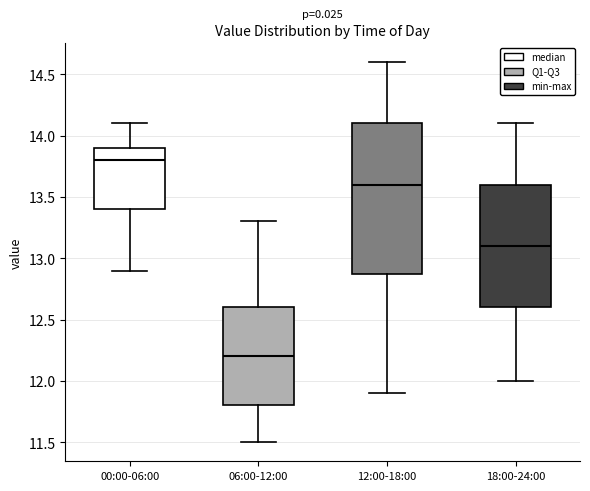

Where does the median line of the box for 18:00-24:00 sit on the y-axis? The values are not printed on the chart, so give them approximately, as read against the axis.

13.1